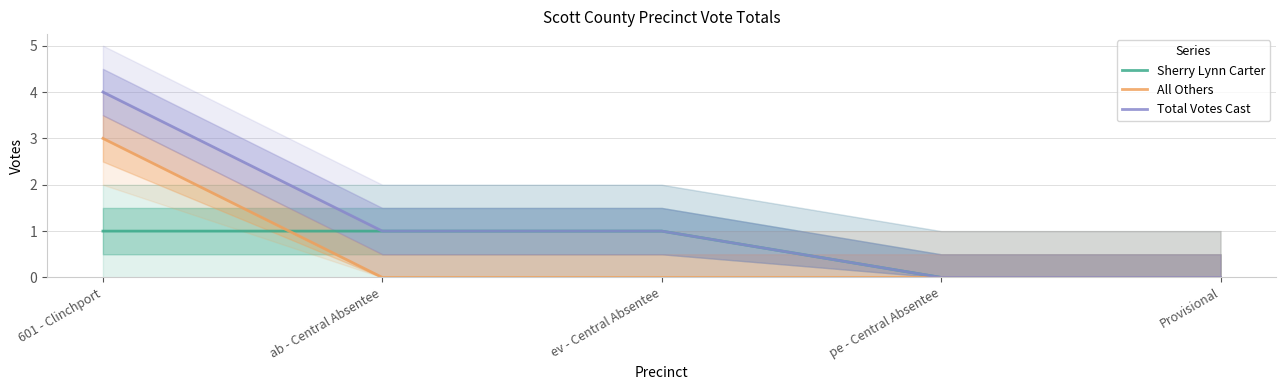

At how many categories does at least one series exceed 1?

1